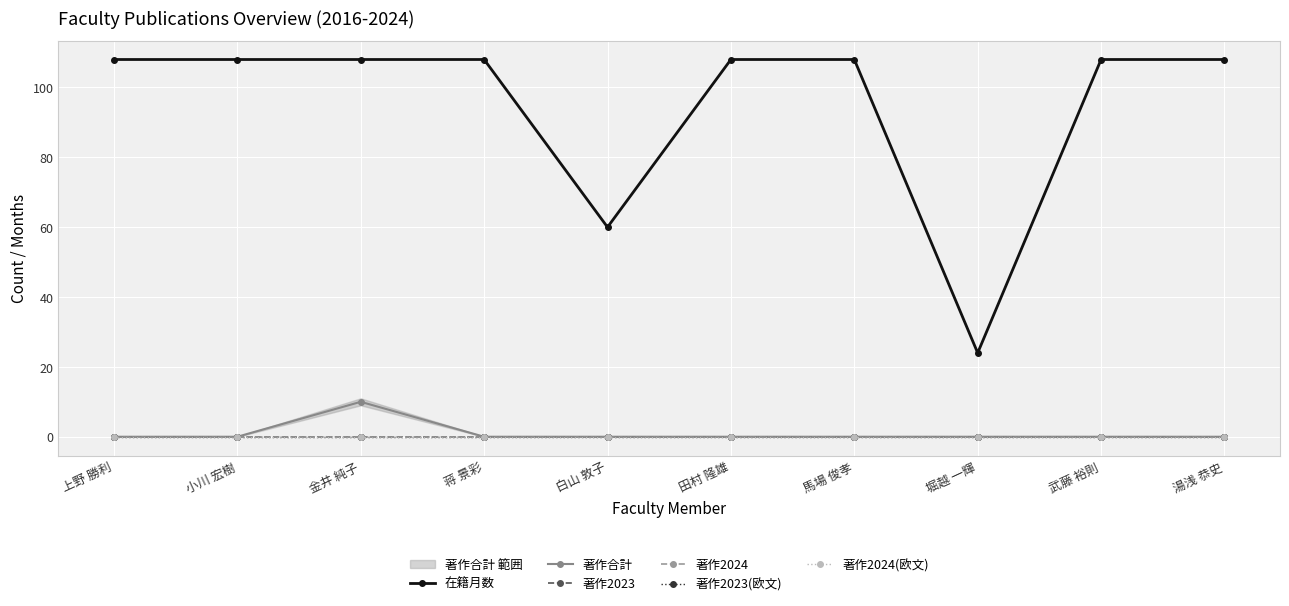

Is the value of 著作2024 at 白山 敦子 greater than the value of 在籍月数 at 白山 敦子?

No